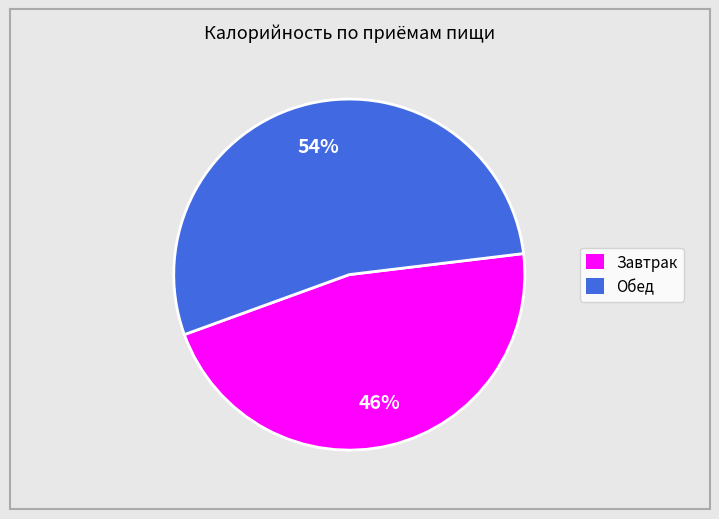

To the nearest percent, what is the average slice percentage?

50%